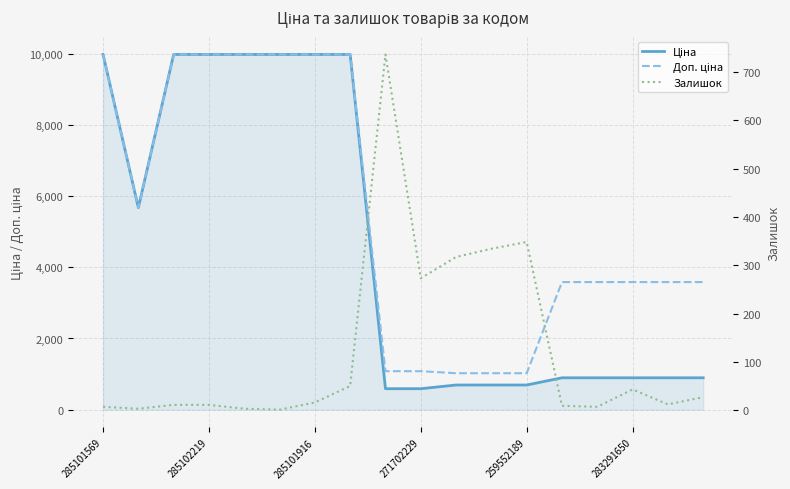

What is the sum of the Ціна values at 259552189 and 285101569?

10668.7